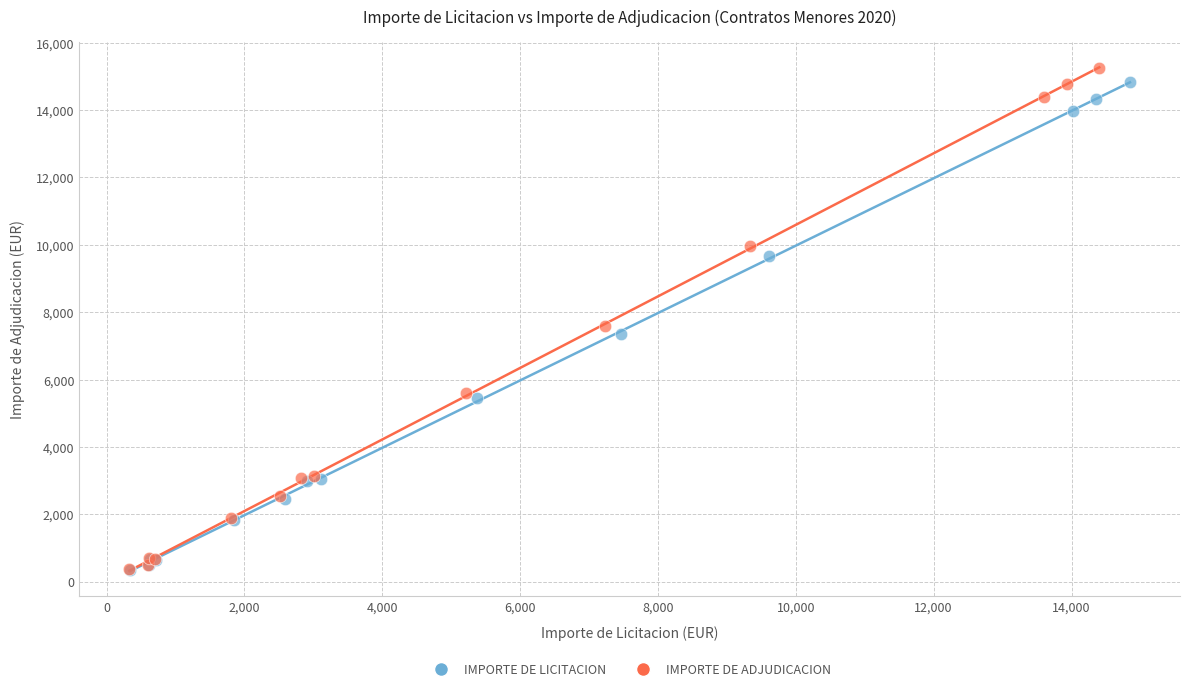

Which series reaches the maximum Y coordinate?

IMPORTE DE ADJUDICACION